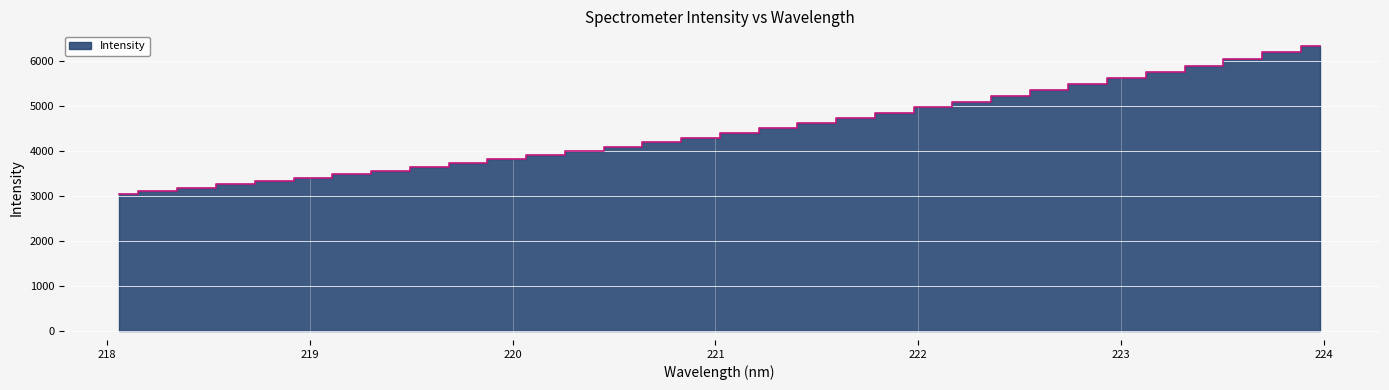

What position from the left is 223.5987?

30